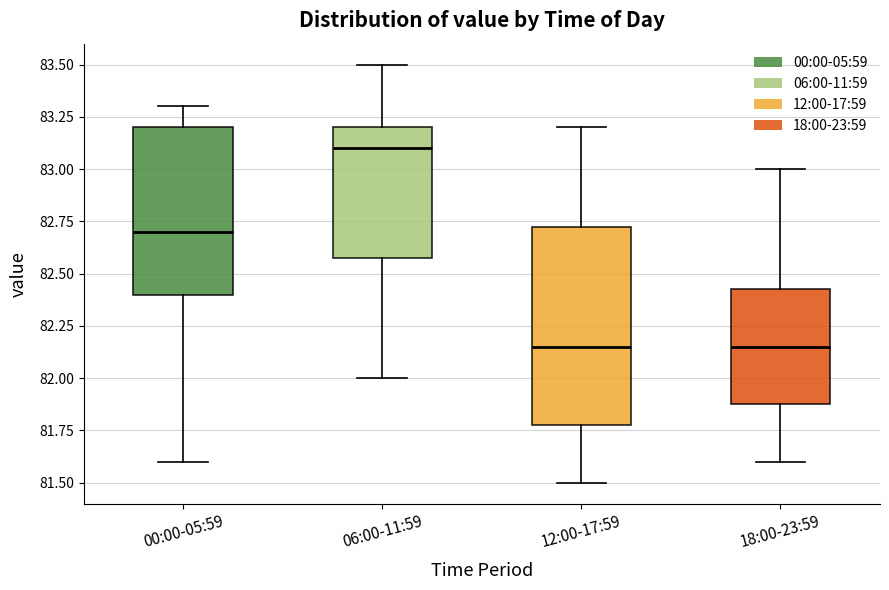

Reading left to right, read every box against the y-axis: the position of its median line, the range the box covers, and the ends of its whiskers. The values are not printed on the chart, so give them approximately, as read against the axis.

00:00-05:59: median 82.70, box 82.40 to 83.20, whiskers 81.60 to 83.30
06:00-11:59: median 83.10, box 82.60 to 83.20, whiskers 82.00 to 83.50
12:00-17:59: median 82.15, box 81.80 to 82.75, whiskers 81.50 to 83.20
18:00-23:59: median 82.15, box 81.90 to 82.45, whiskers 81.60 to 83.00